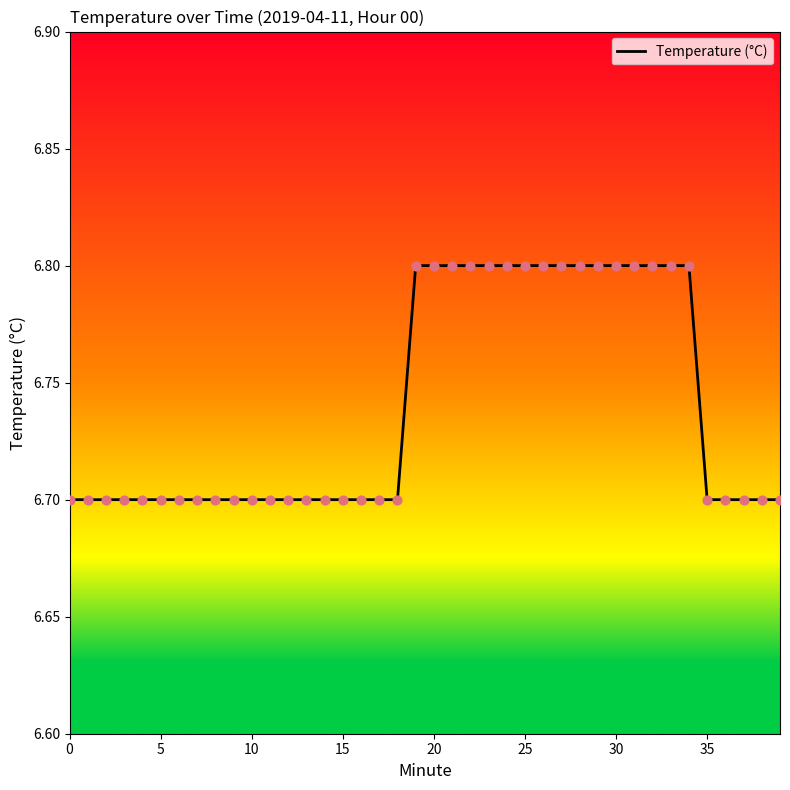

What is the greatest value displayed?

6.8